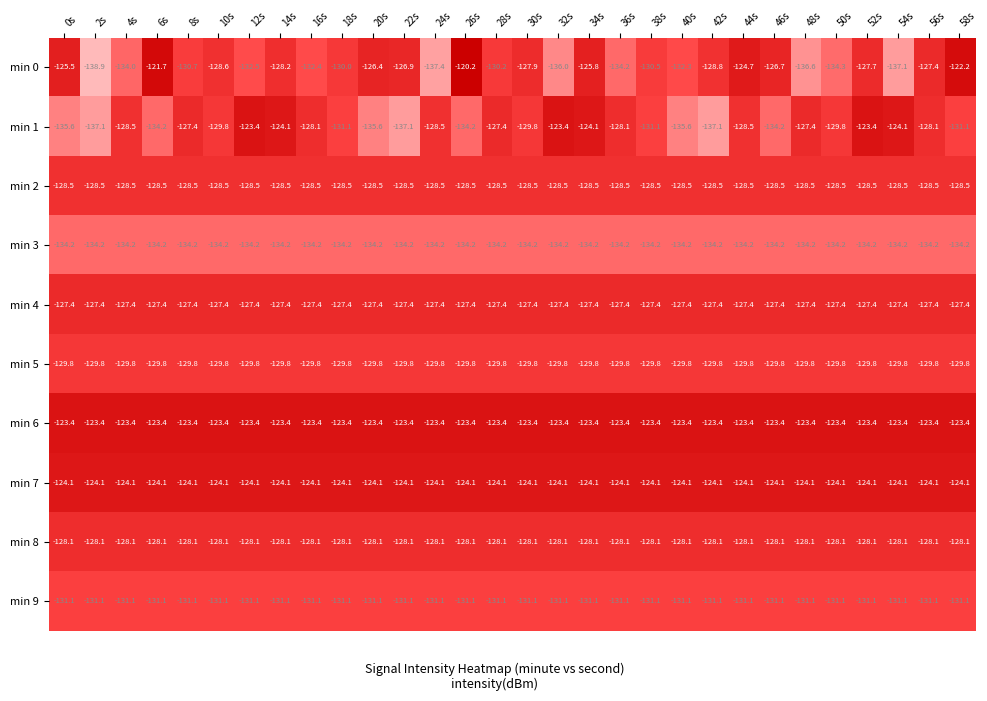

What is the approximate value of min 3 at 46s?

-134.2